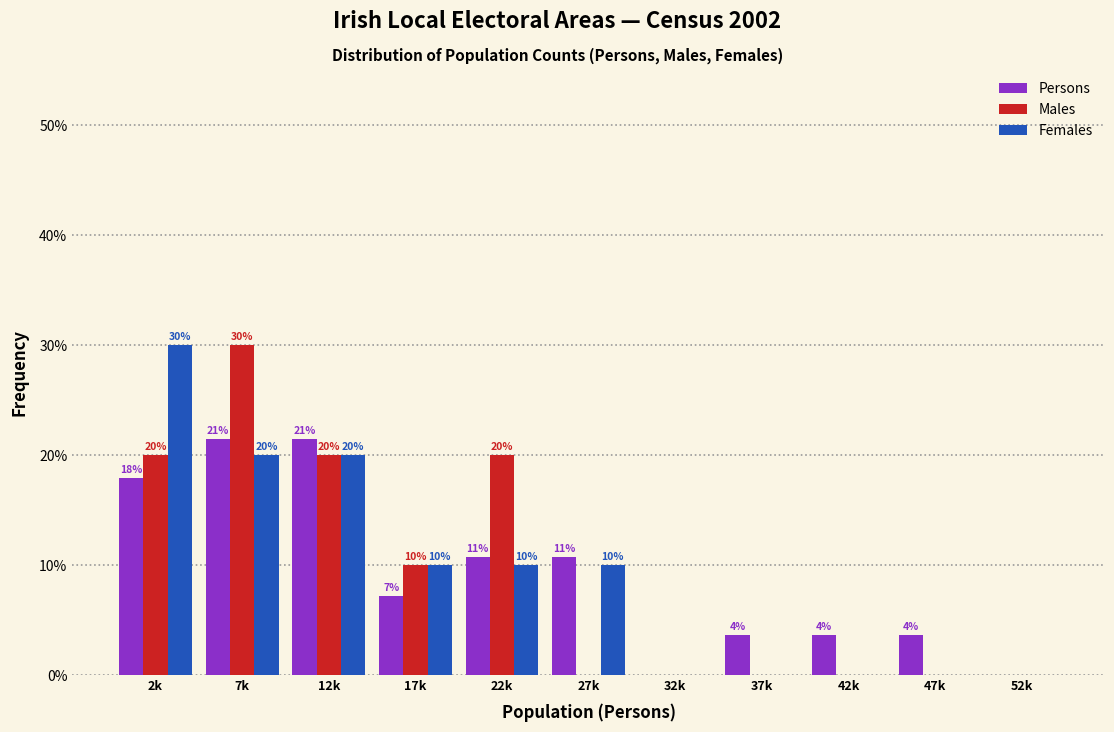

What is the sum of all Females values?

100.0